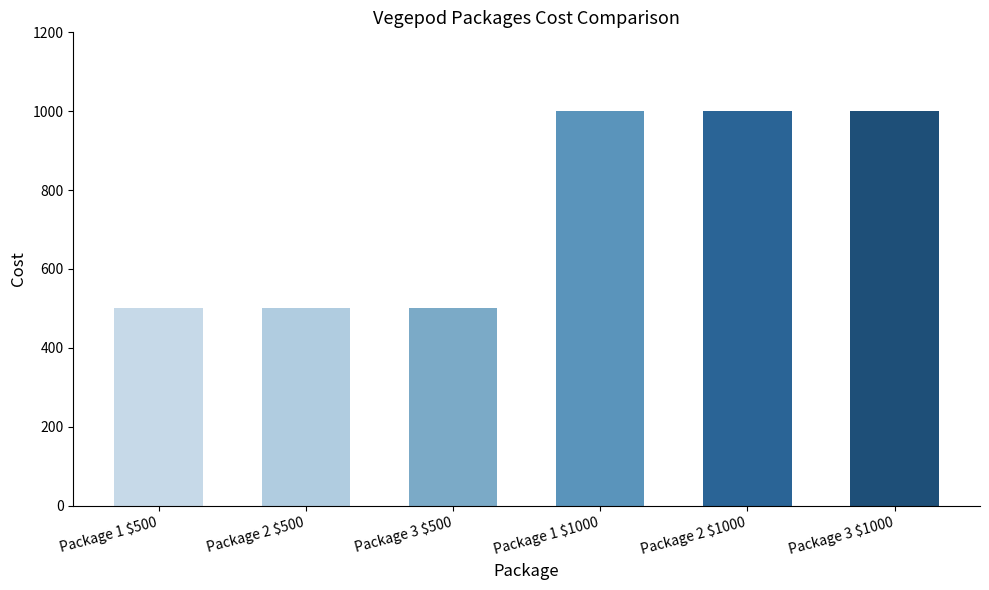

What position from the right is Package 3 $500?

4